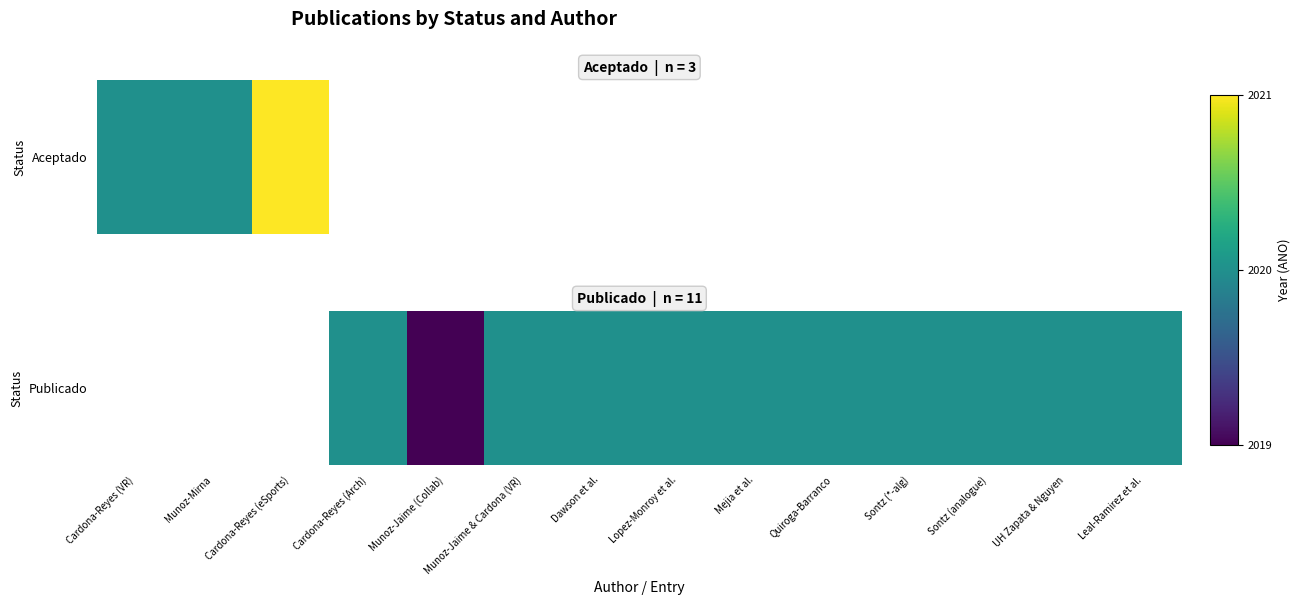

How many data points are less than 2020?

1